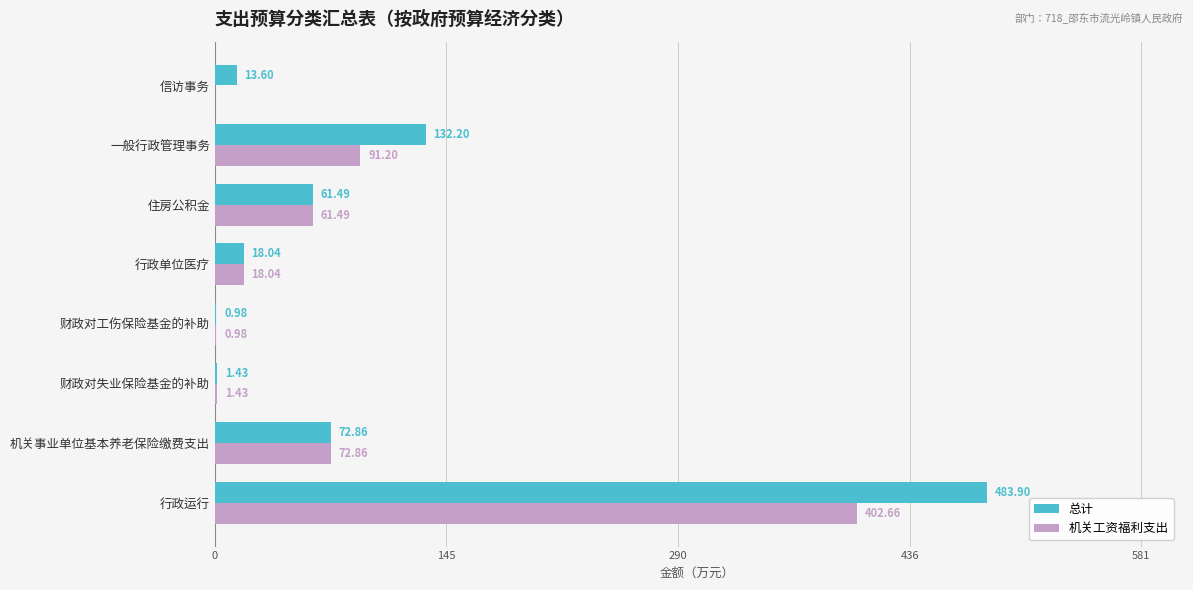

What is the sum of the 总计 values at 财政对失业保险基金的补助 and 信访事务?

15.0